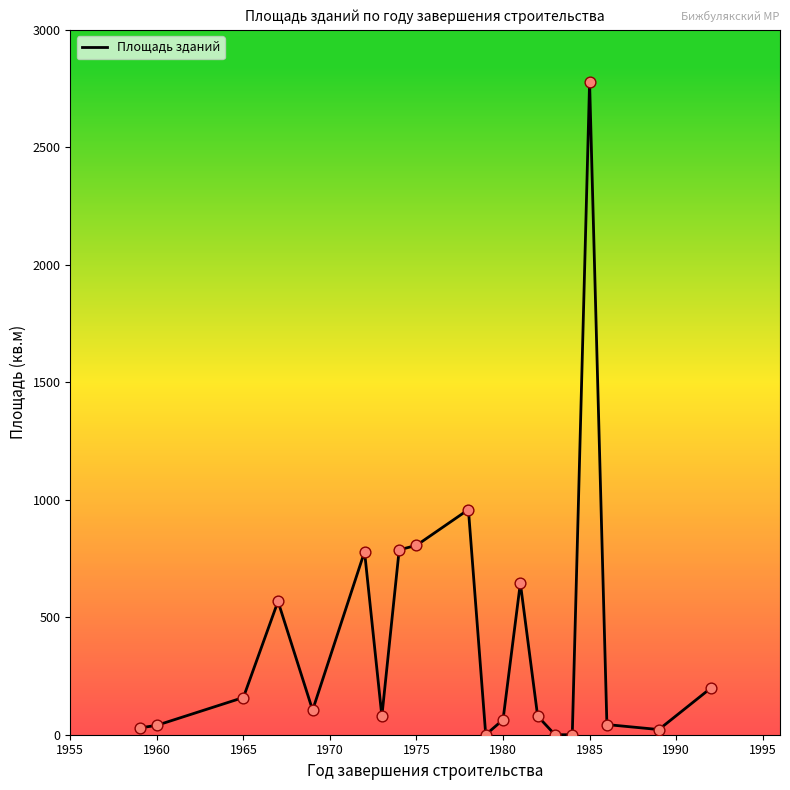

What is the greatest value displayed?

2778.7